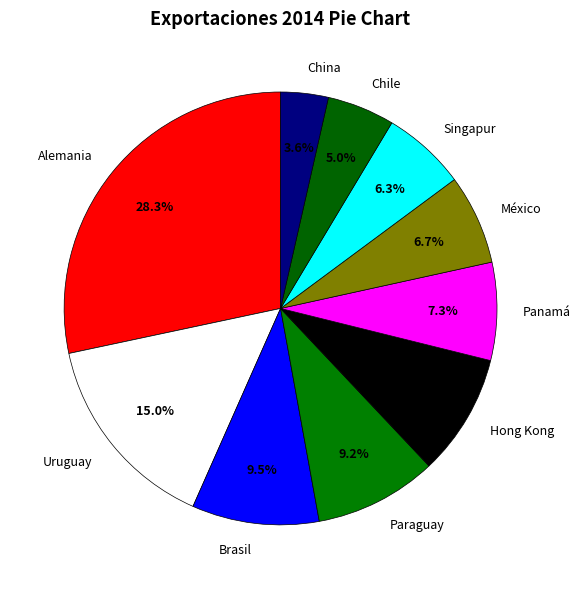

How much of the chart is everything except Hong Kong?

90.9%